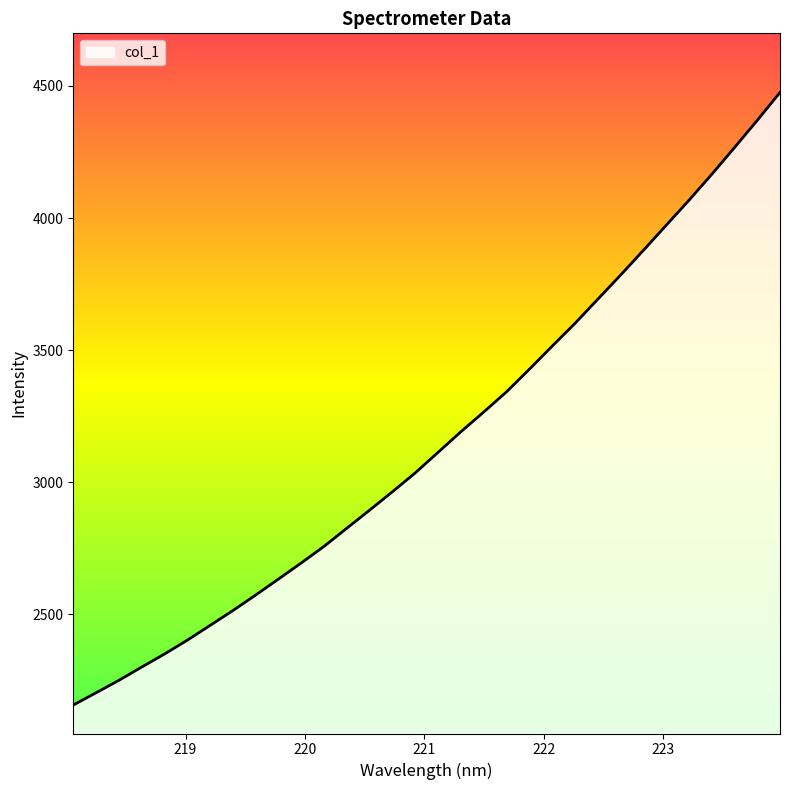

What is the smallest value displayed?

2156.3